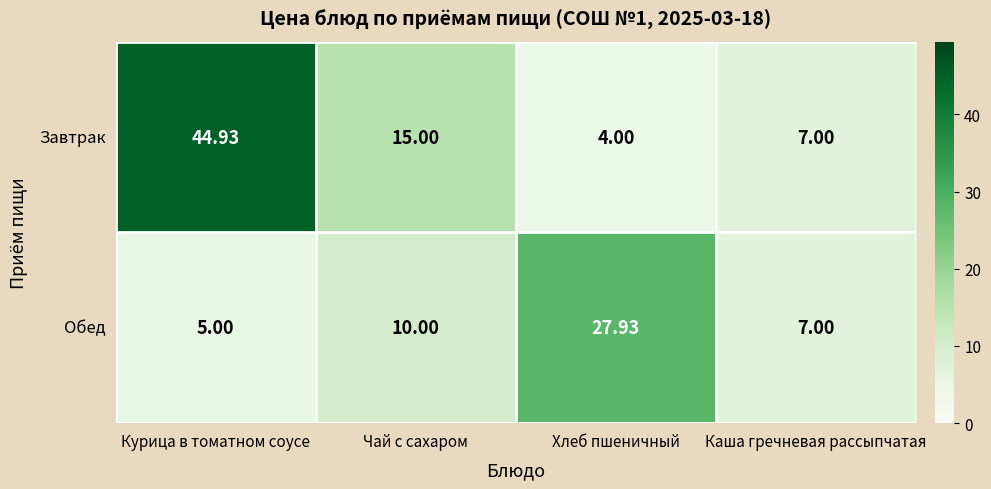

Which series changed the most between Курица в томатном соусе and Каша гречневая рассыпчатая?

Завтрак